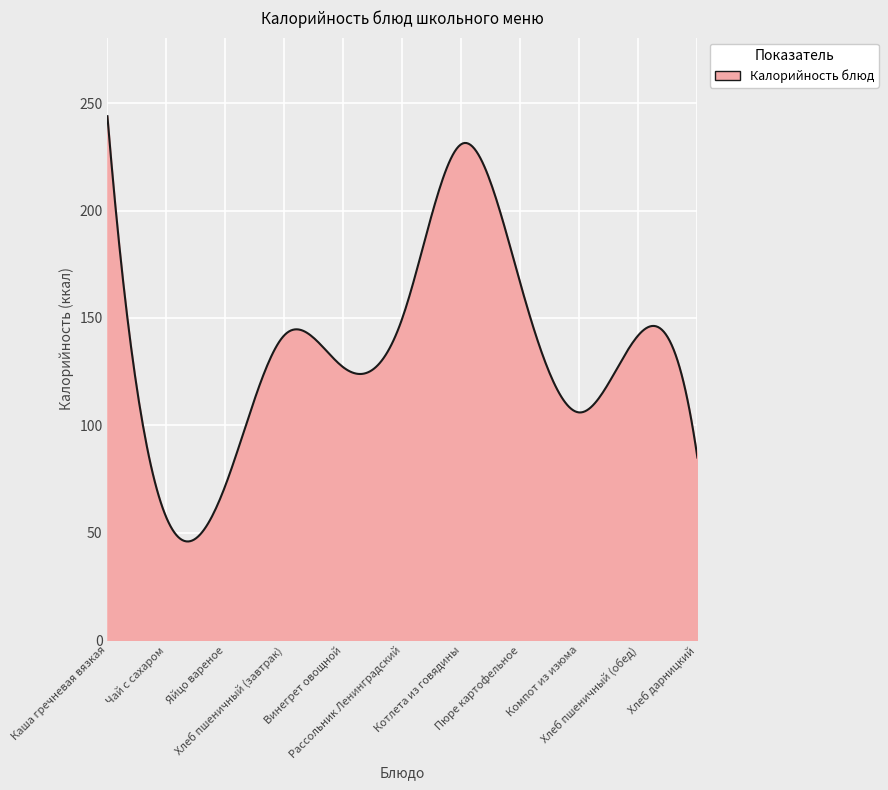

Does the chart have visible grid lines?

Yes